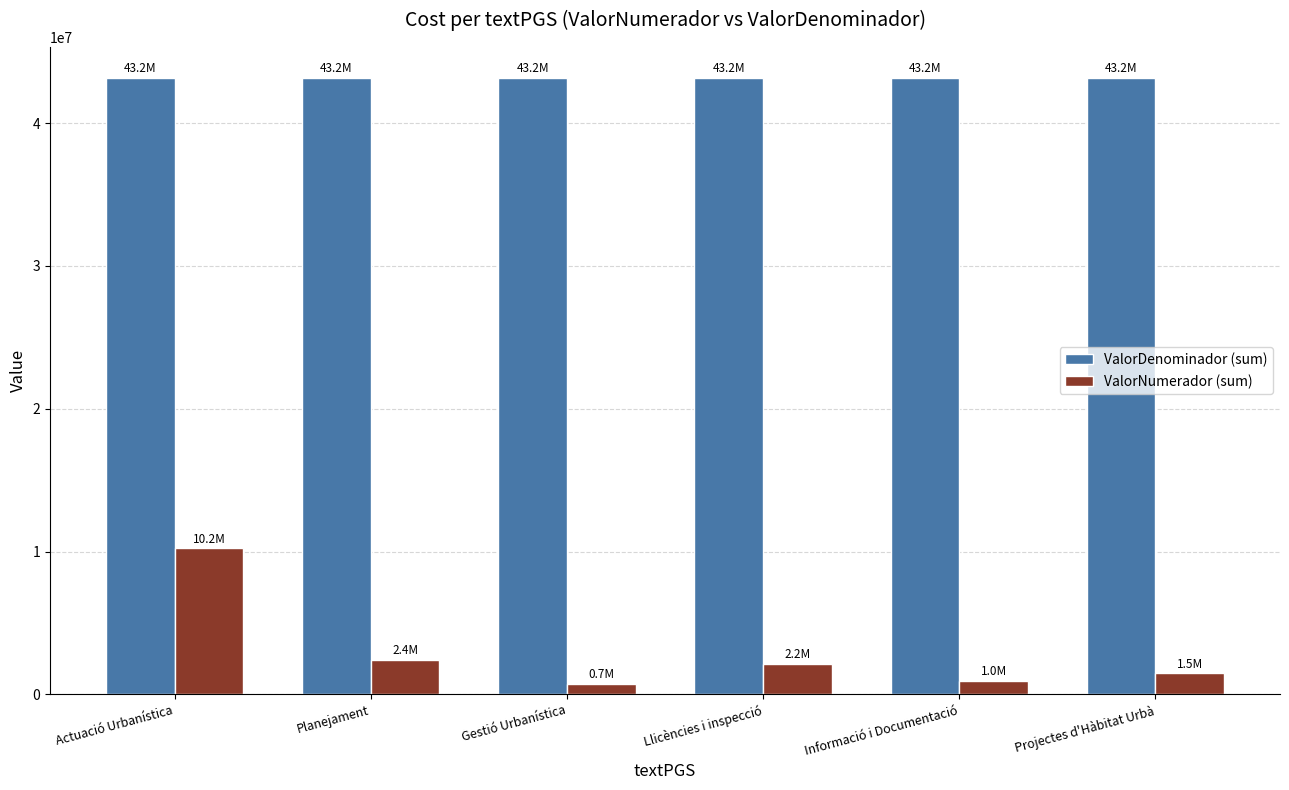

Which series changed the most between Actuació Urbanística and Informació i Documentació?

ValorNumerador (sum)